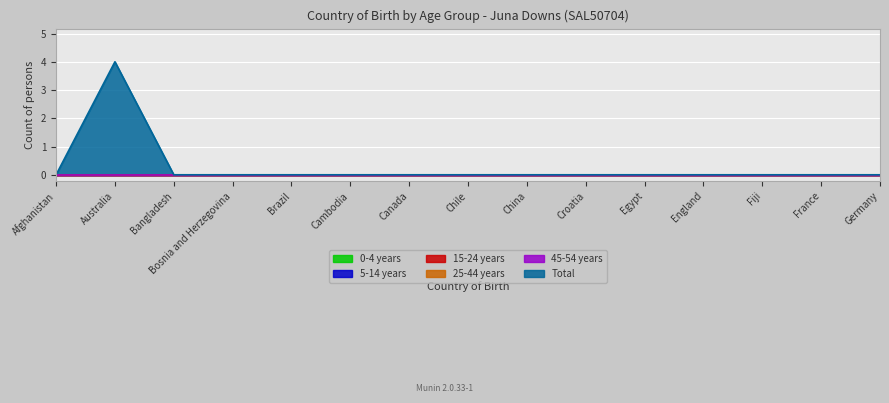

How many positive values does the Total series have?

1